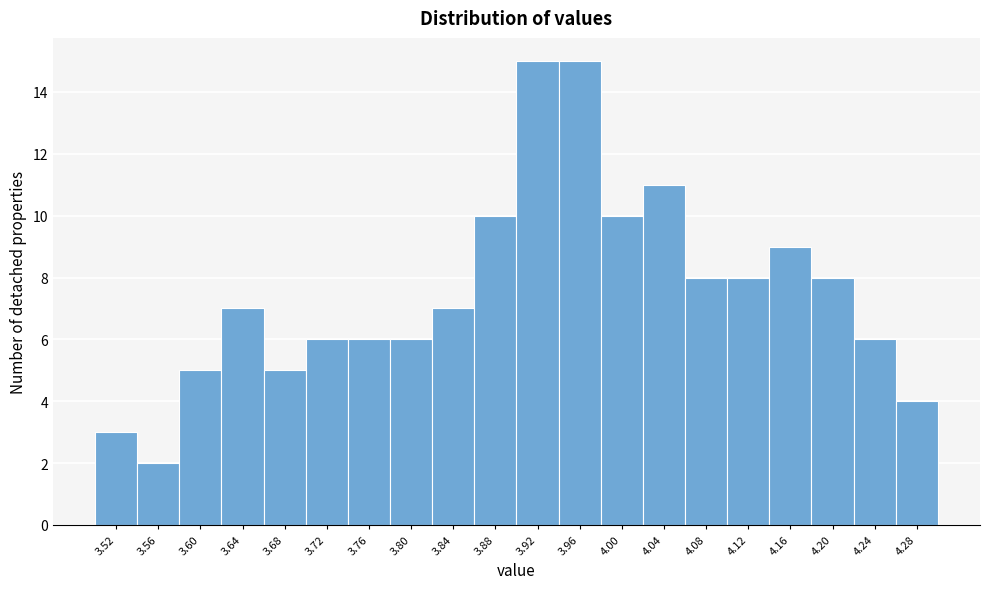

Reading left to right, transcribe this chart: for each bar, give the range it covers on the x-axis and its height. The values are not printed on the chart, so give them approximately, as read against the axis.

3.50 to 3.54: 3
3.54 to 3.58: 2
3.58 to 3.62: 5
3.62 to 3.66: 7
3.66 to 3.70: 5
3.70 to 3.74: 6
3.74 to 3.78: 6
3.78 to 3.82: 6
3.82 to 3.86: 7
3.86 to 3.90: 10
3.90 to 3.94: 15
3.94 to 3.98: 15
3.98 to 4.02: 10
4.02 to 4.06: 11
4.06 to 4.10: 8
4.10 to 4.14: 8
4.14 to 4.18: 9
4.18 to 4.22: 8
4.22 to 4.26: 6
4.26 to 4.30: 4